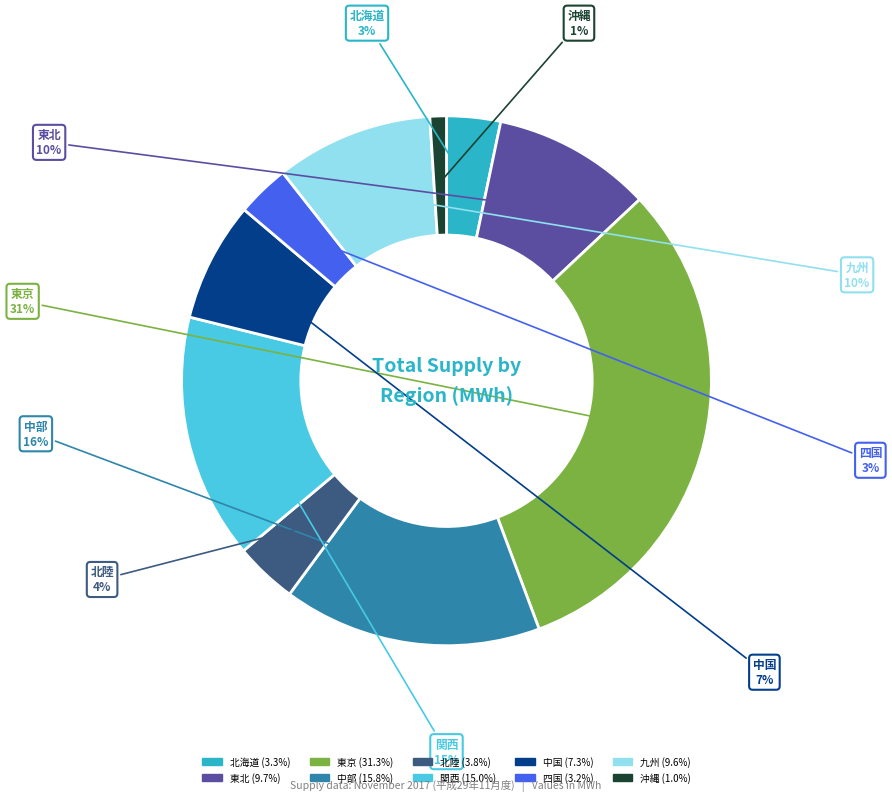

Which slice is the largest?

東京